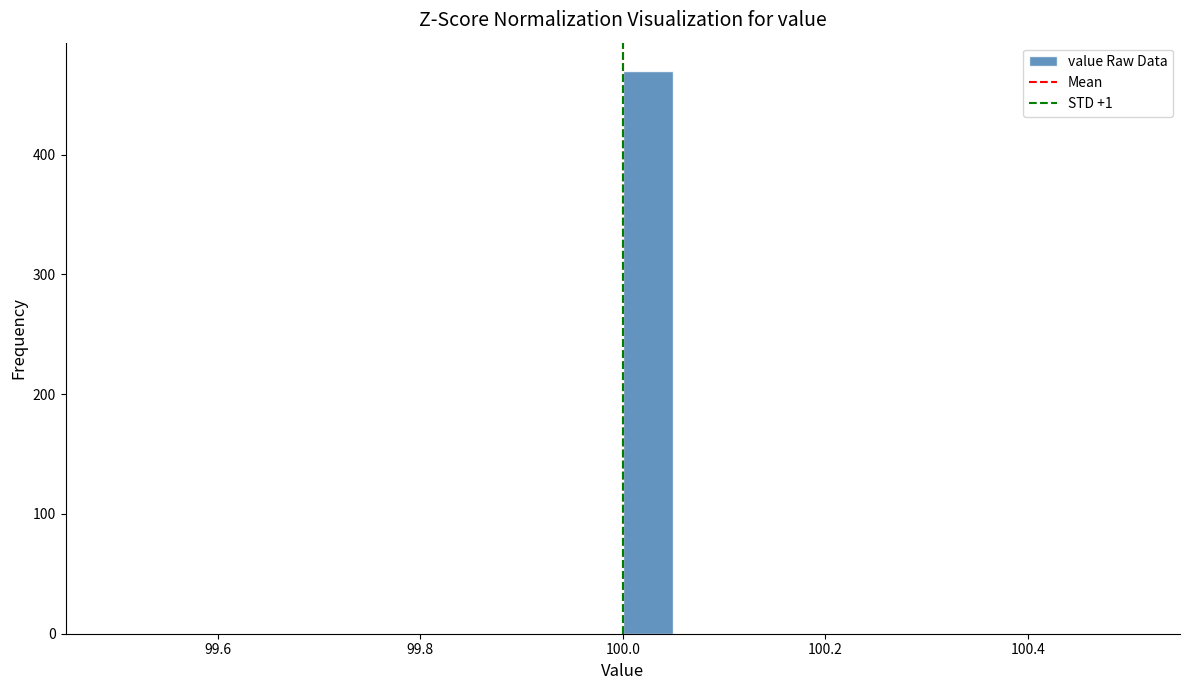

Read against the x-axis, roughly where is the centre of the tallest bar?

100.02